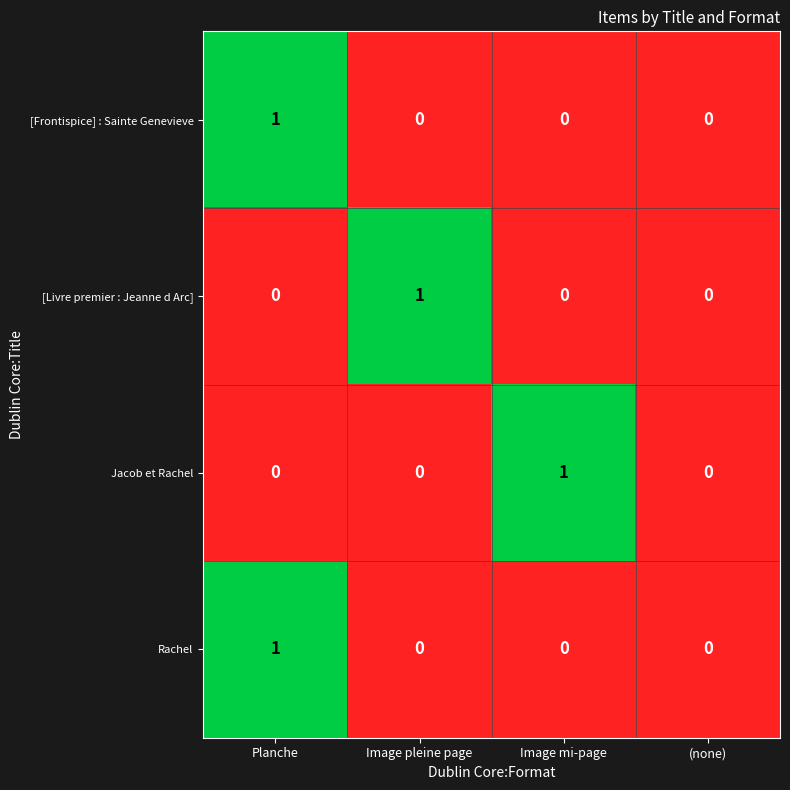

At which category is the sum across all series the highest?

Planche